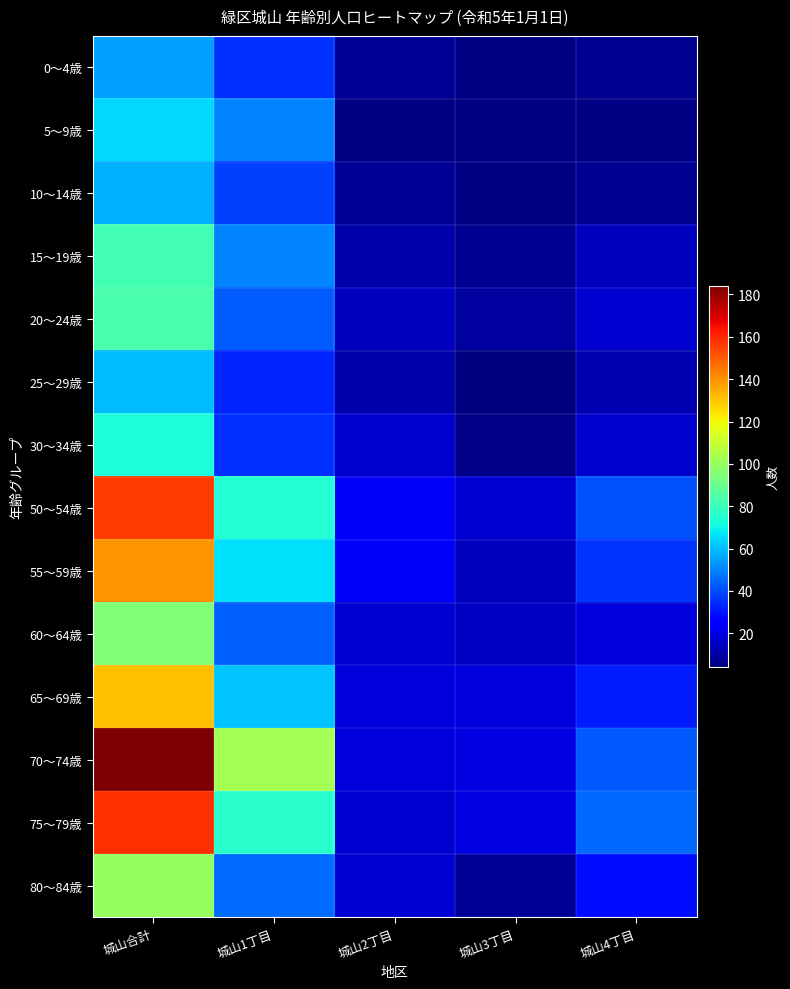

How many data points does each series have?

5